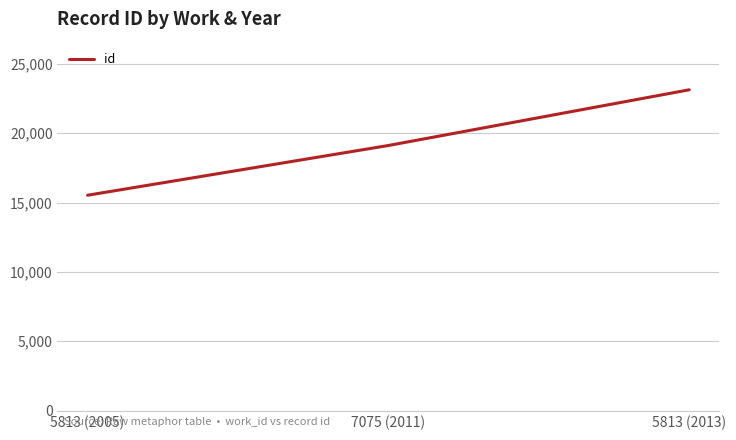

What is the sum of the values at 5813 (2013) and 5813 (2005)?

38655